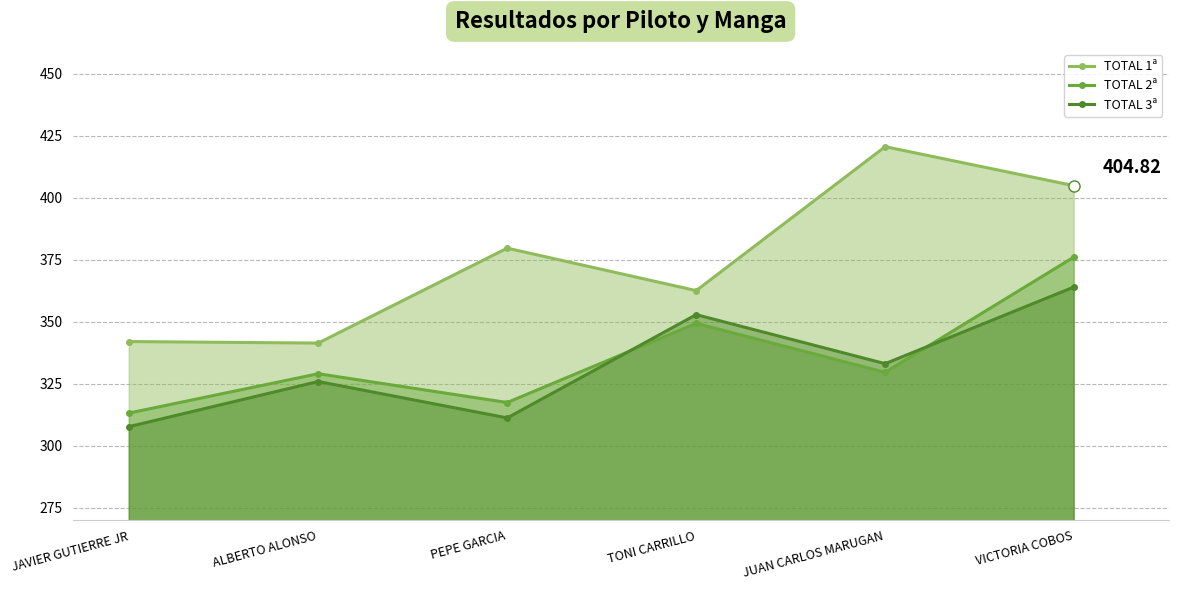

Is it true that TOTAL 1ª equals 341.4 at ALBERTO ALONSO?

True